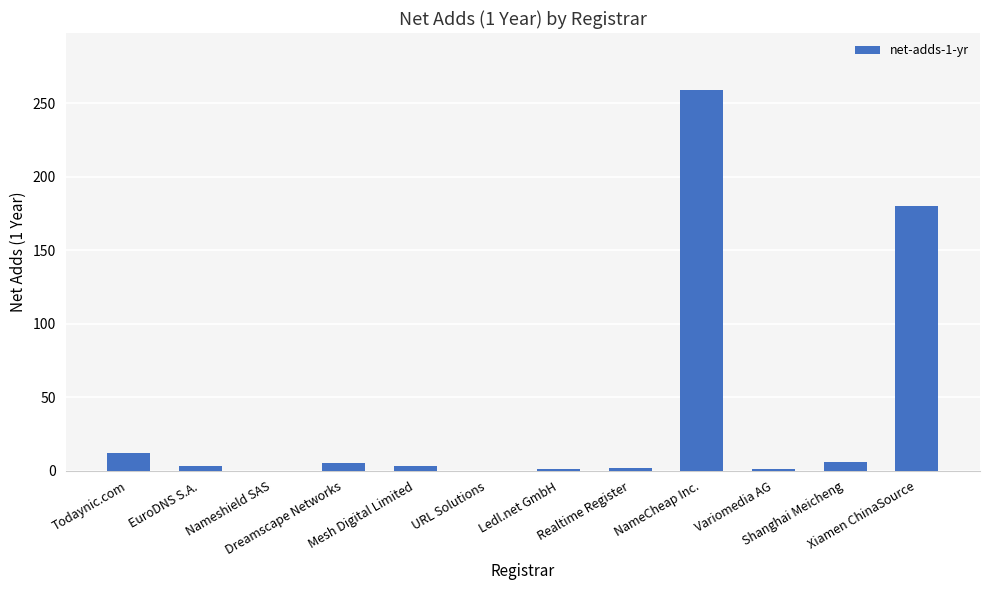

The chart shows a value of 3 at Mesh Digital Limited. True or false?

True